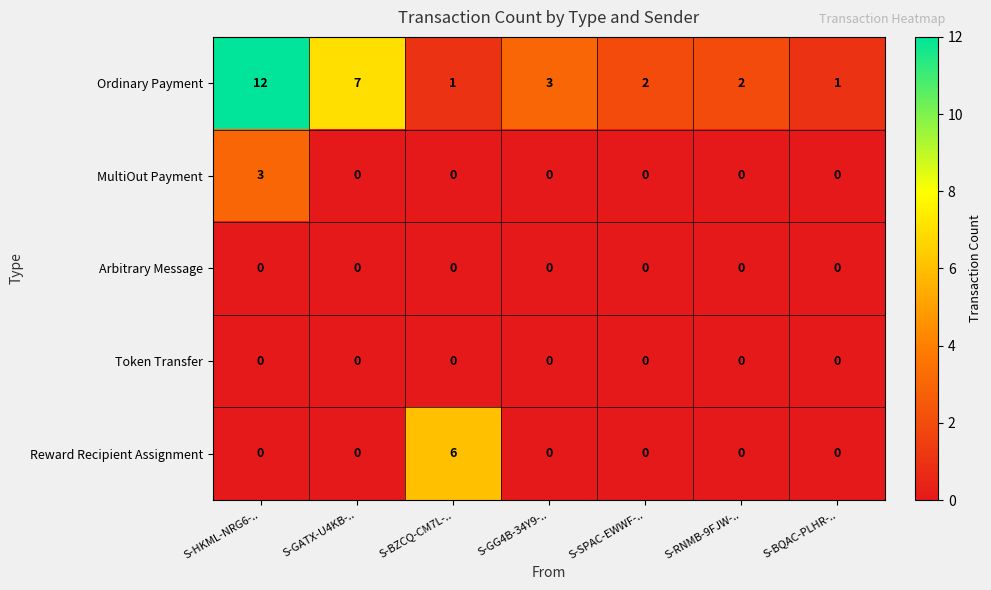

Which category has the highest value in the Ordinary Payment series?

S-HKML-NRG6-..